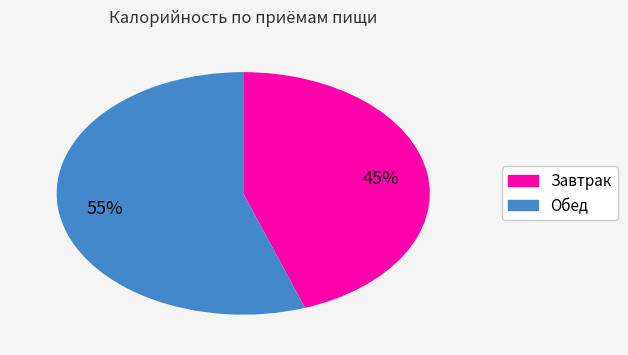

The Обед slice represents 55% of the pie. True or false?

True